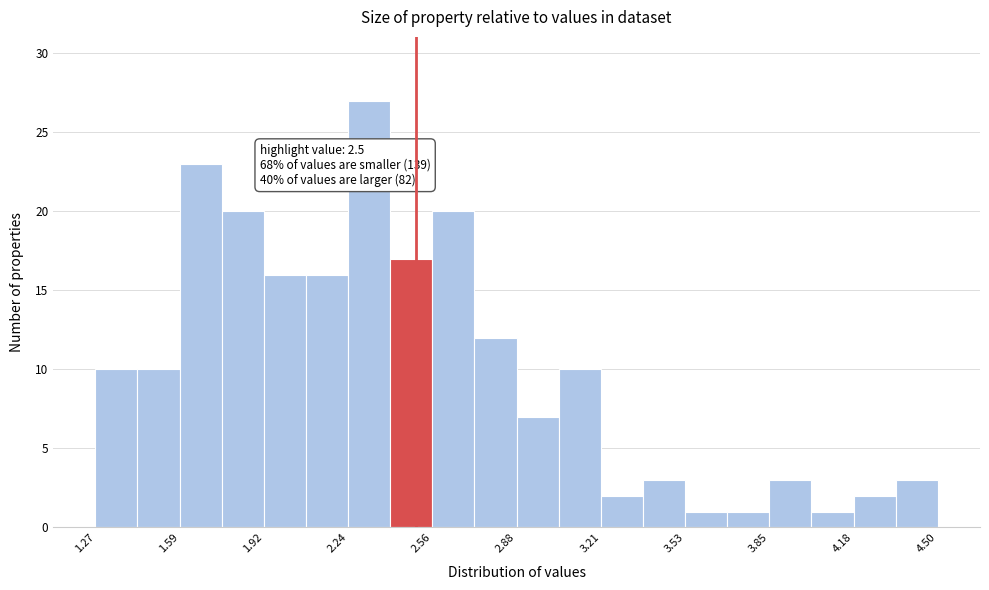

Around what value on the x-axis is the tallest bar? Give the approximate position of its centre, as read against the axis.

2.30